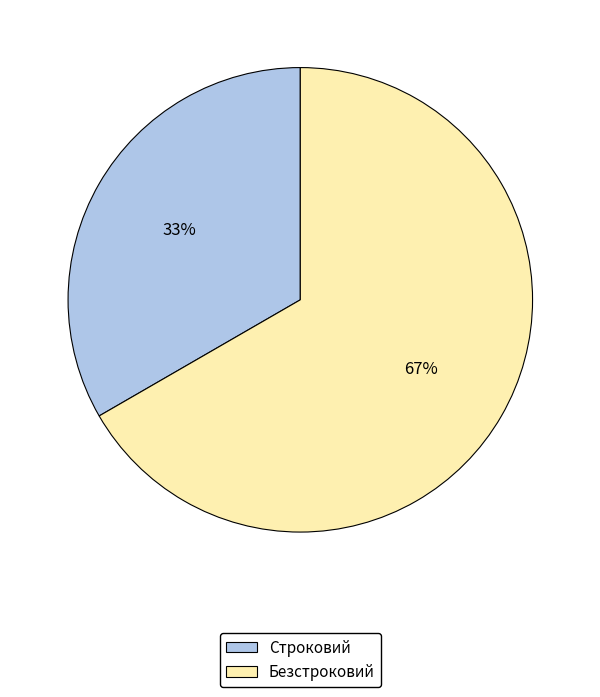

Count the number of slices in the pie.

2